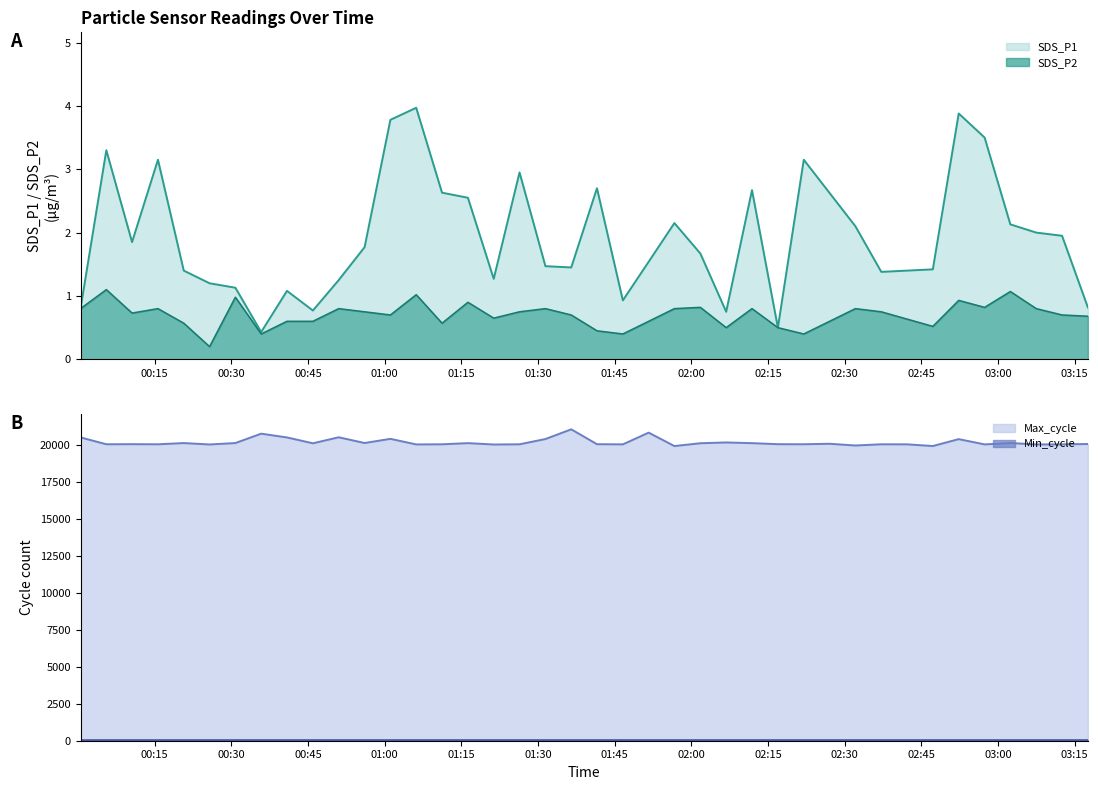

How many interior local peaks (higher than both neighbors) does the data have?

13